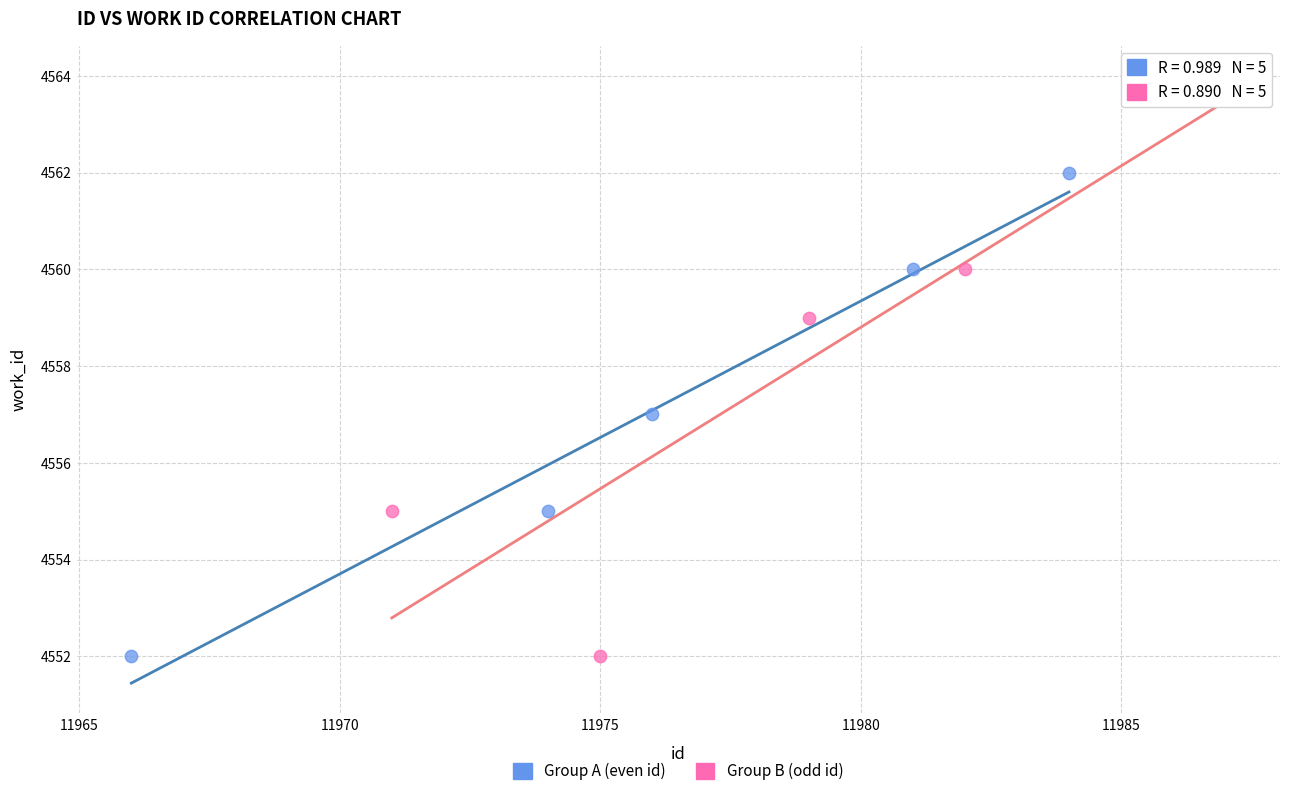

What are all the series names shown in the legend?

Group A (even id), Group B (odd id)